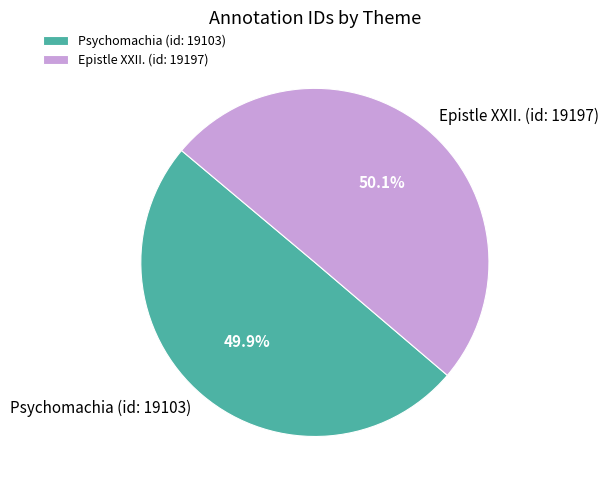

How many slices are in this pie chart?

2